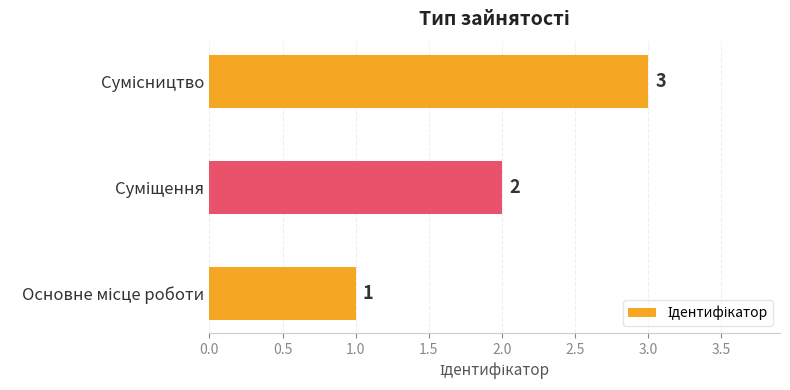

What is the greatest value displayed?

3